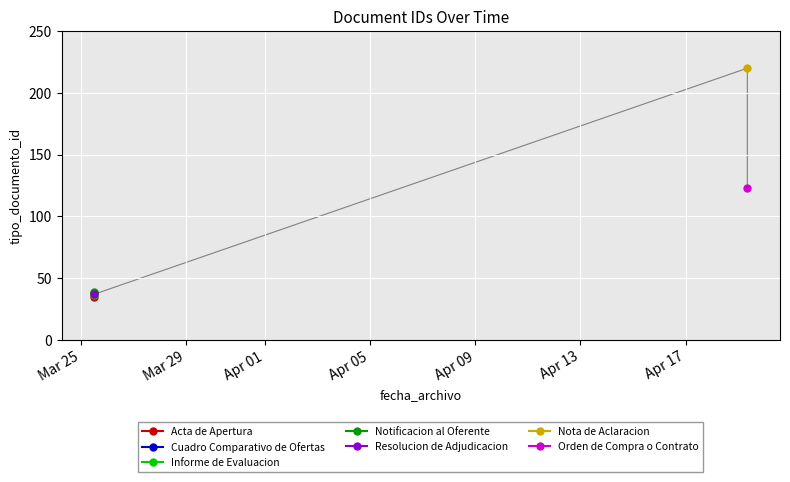

Where is the first local minimum?

2021-03-25 12:21:23